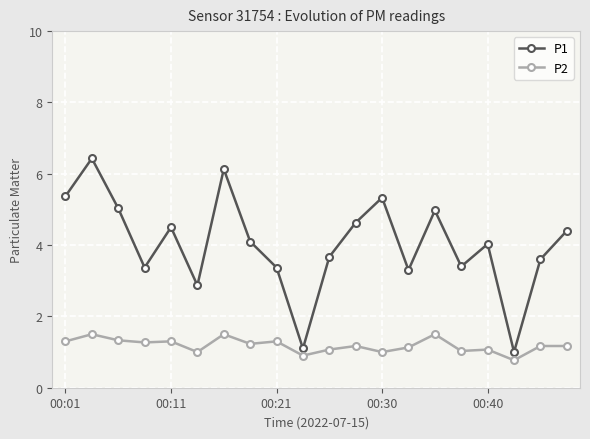

True or false: P2 and P1 intersect in this chart.

False